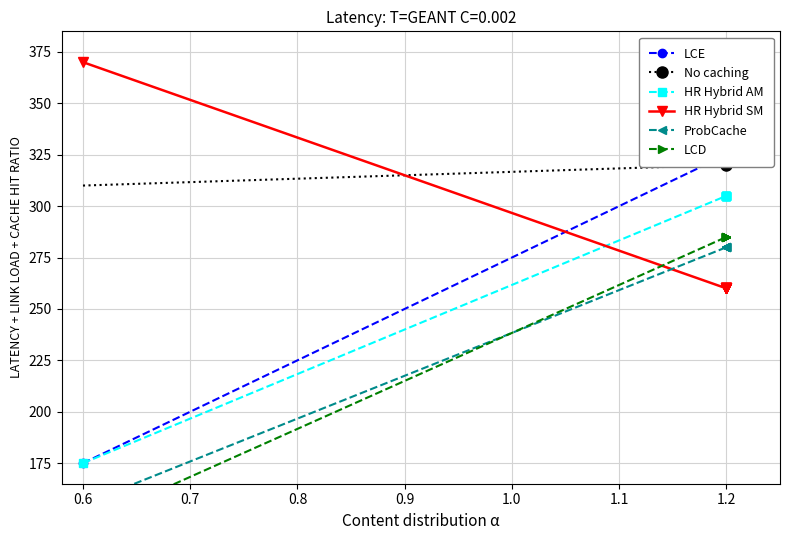

Reading right to left, transcribe all the data shown in this chart.

LCE: 325.0	325.0	325.0	324.9	324.9	324.9	324.9	324.9	324.9	175.0
No caching: 320.0	320.0	320.0	320.0	320.0	320.0	320.0	320.0	320.0	310.0
HR Hybrid AM: 305.0	305.0	305.0	305.0	304.9	304.9	304.9	304.9	304.9	175.0
HR Hybrid SM: 260.0	260.0	260.0	260.0	260.0	260.1	260.1	260.1	260.1	370.0
ProbCache: 280.0	280.0	280.0	280.0	279.9	279.9	279.9	279.9	279.9	155.0
LCD: 285.0	285.0	285.0	285.0	284.9	284.9	284.9	284.9	284.9	145.0